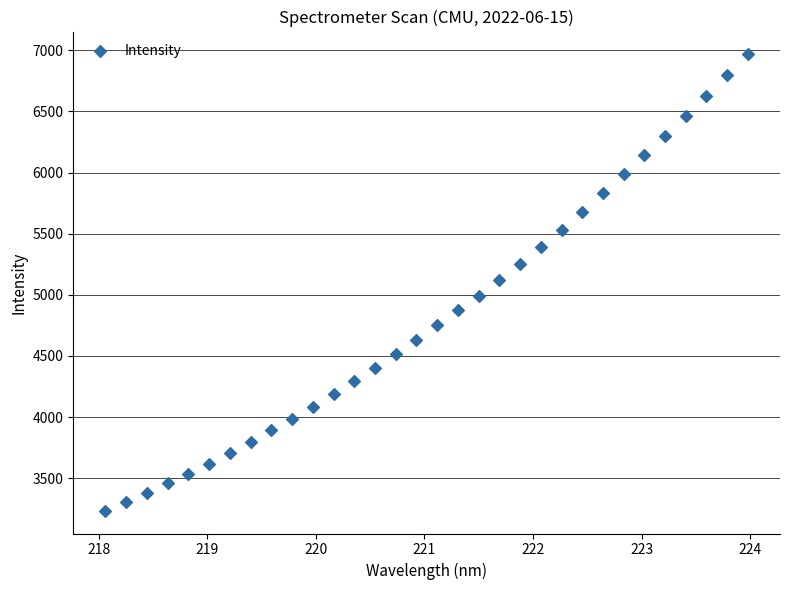

What is the range of Y values (max minus min)?

3732.5